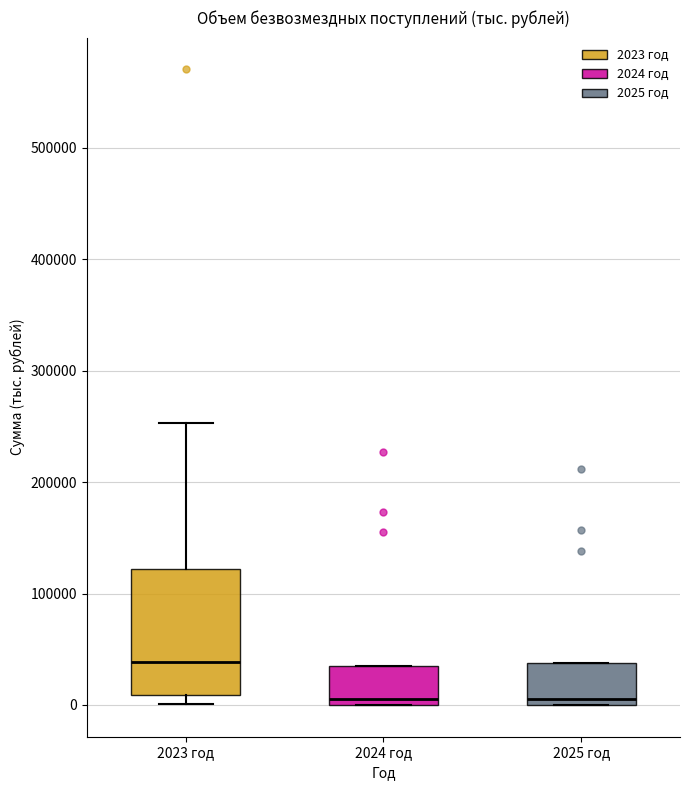

Reading left to right, transcribe this box plot: for each box, give where its median line is, the range the box spans, and where its two whiskers end, as read against the y-axis. The values are not printed on the chart, so give them approximately, as read against the axis.

2023 год: median 40000, box 10000 to 120000, whiskers 0 to 250000
2024 год: median 10000, box 0 to 40000, whiskers 0 to 40000
2025 год: median 10000, box 0 to 40000, whiskers 0 to 40000